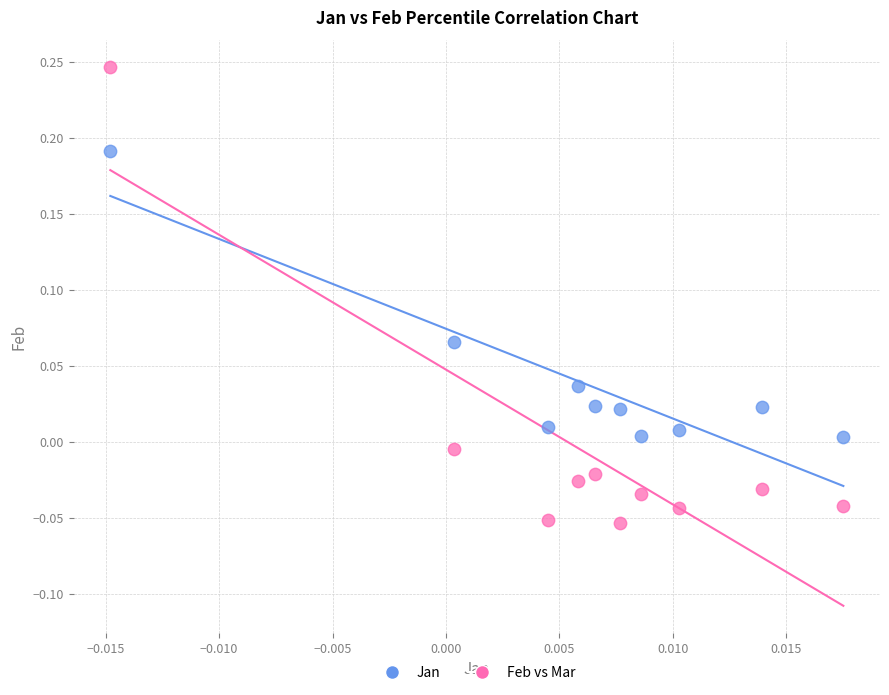

What are all the series names shown in the legend?

Jan, Feb vs Mar